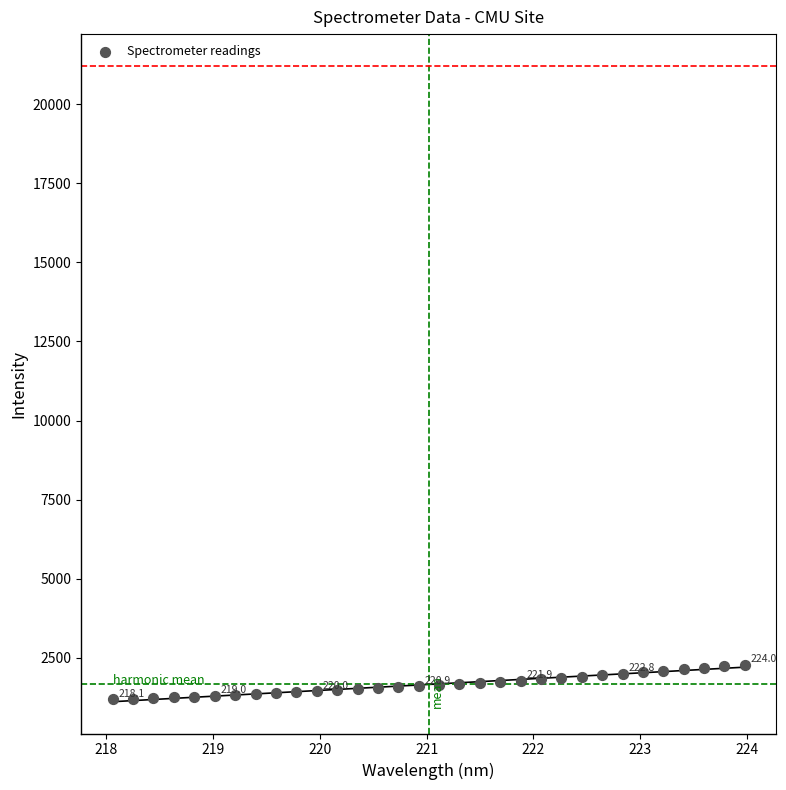

What is the range of Y values (max minus min)?

1101.1